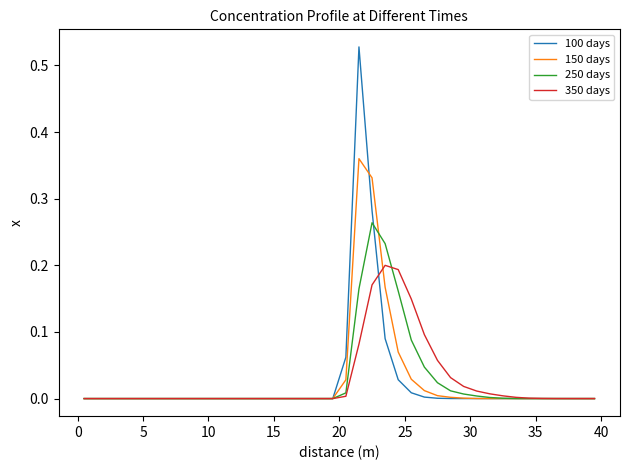

Count the number of data series in this chart.

4